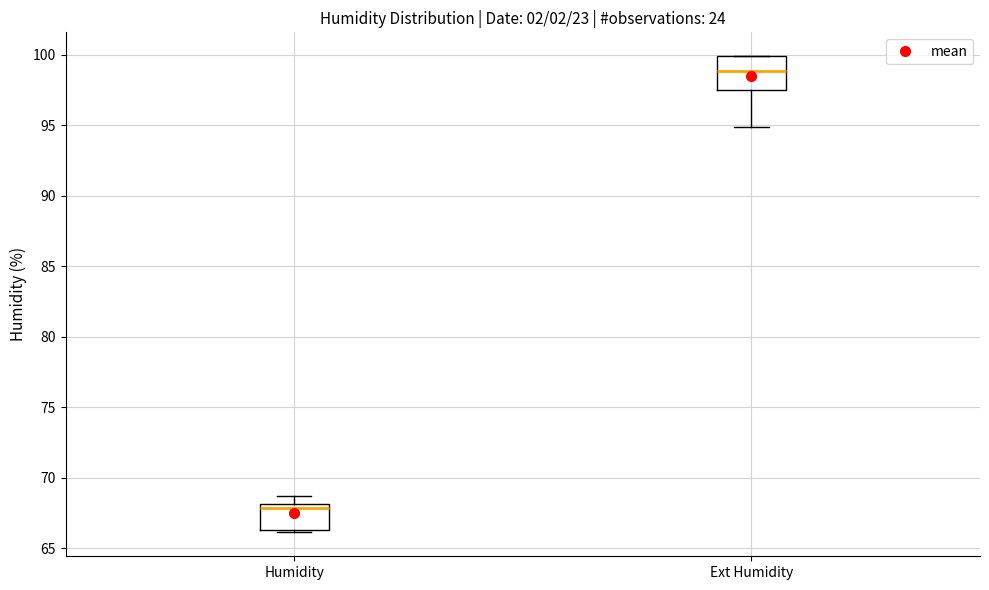

Reading left to right, transcribe this box plot: for each box, give where its median line is, the range the box spans, and where its two whiskers end, as read against the y-axis. The values are not printed on the chart, so give them approximately, as read against the axis.

Humidity: median 68.0 (just below the box's upper edge), box 66.5 to 68.0, whiskers 66.0 to 68.5
Ext Humidity: median 99.0, box 97.5 to 100.0, whiskers 95.0 to 100.0